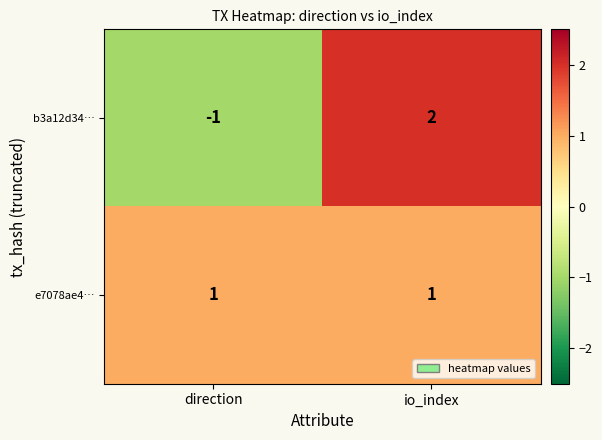

True or false: e7078ae4… has a value of 1 at direction.

True